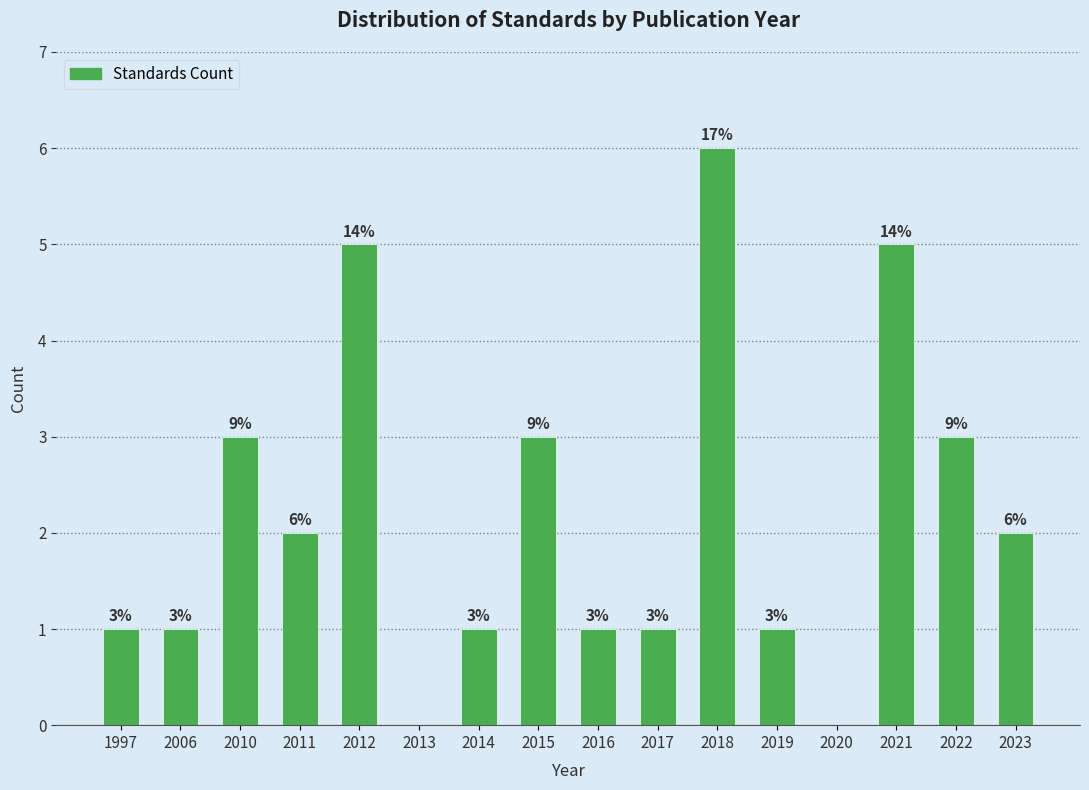

Reading right to left, transcribe all the data shown in this chart.

2023=2	2022=3	2021=5	2020=0	2019=1	2018=6	2017=1	2016=1	2015=3	2014=1	2013=0	2012=5	2011=2	2010=3	2006=1	1997=1